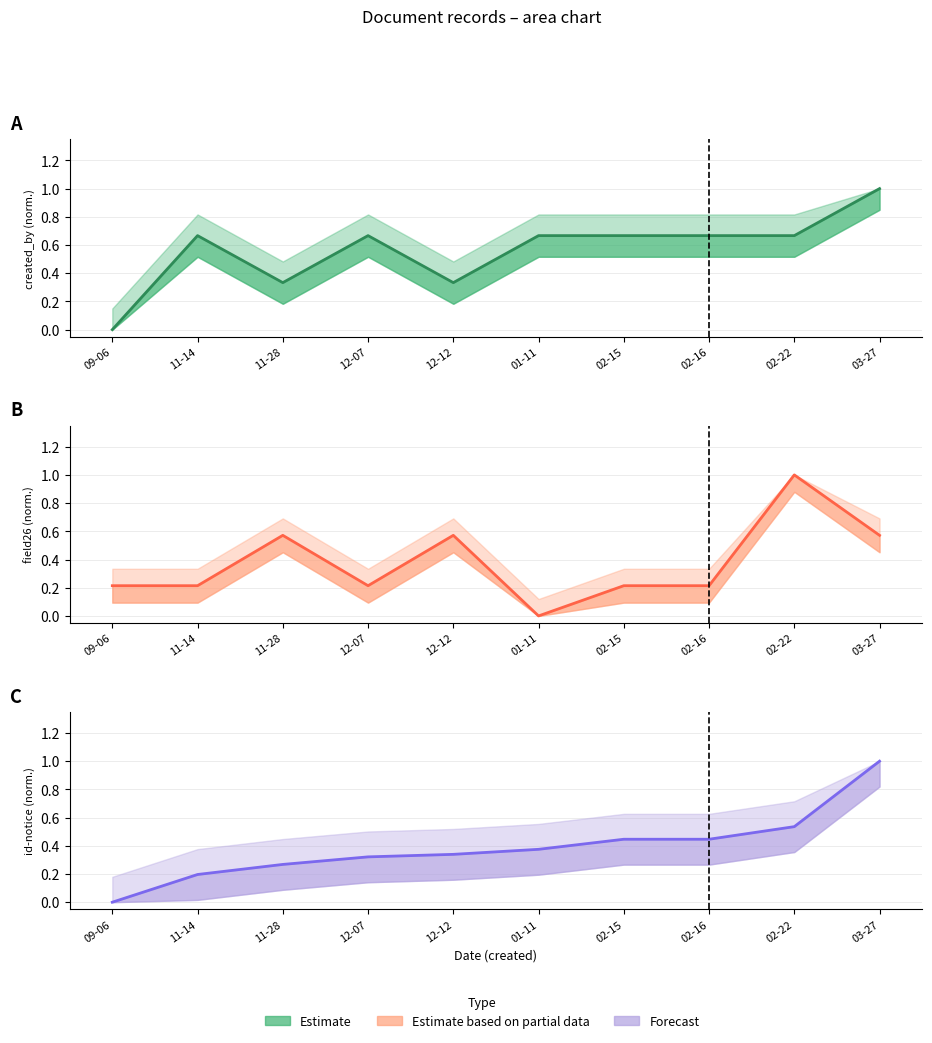

The field26 series shows 0.8 at 12-12. True or false?

False